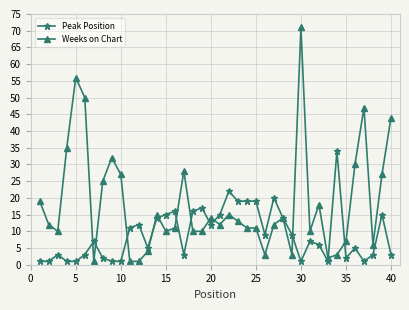

True or false: Weeks on Chart has more than 0 interior local peaks.

True